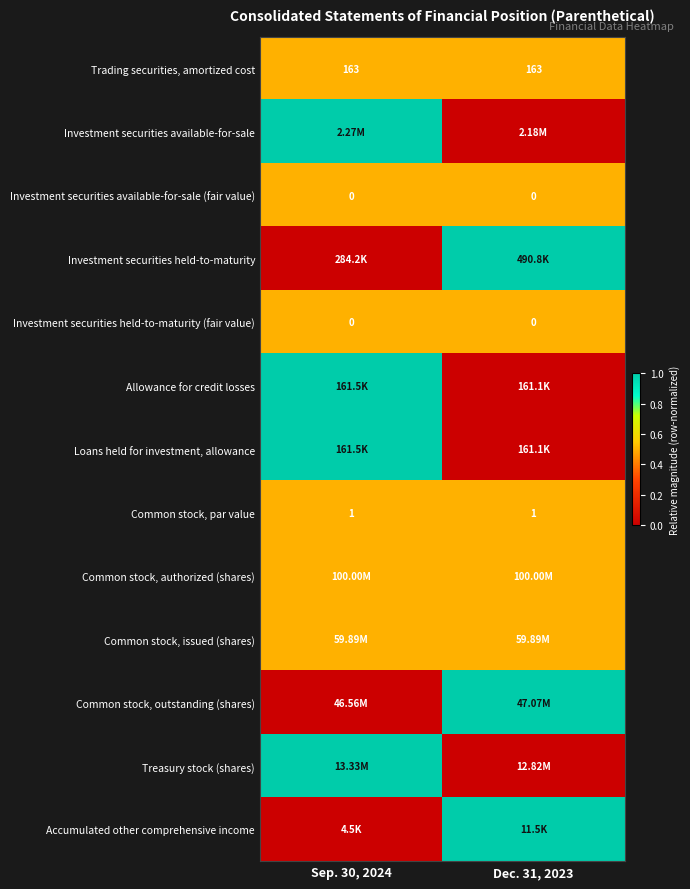

What is the sum of all Trading securities, amortized cost values?

326.0